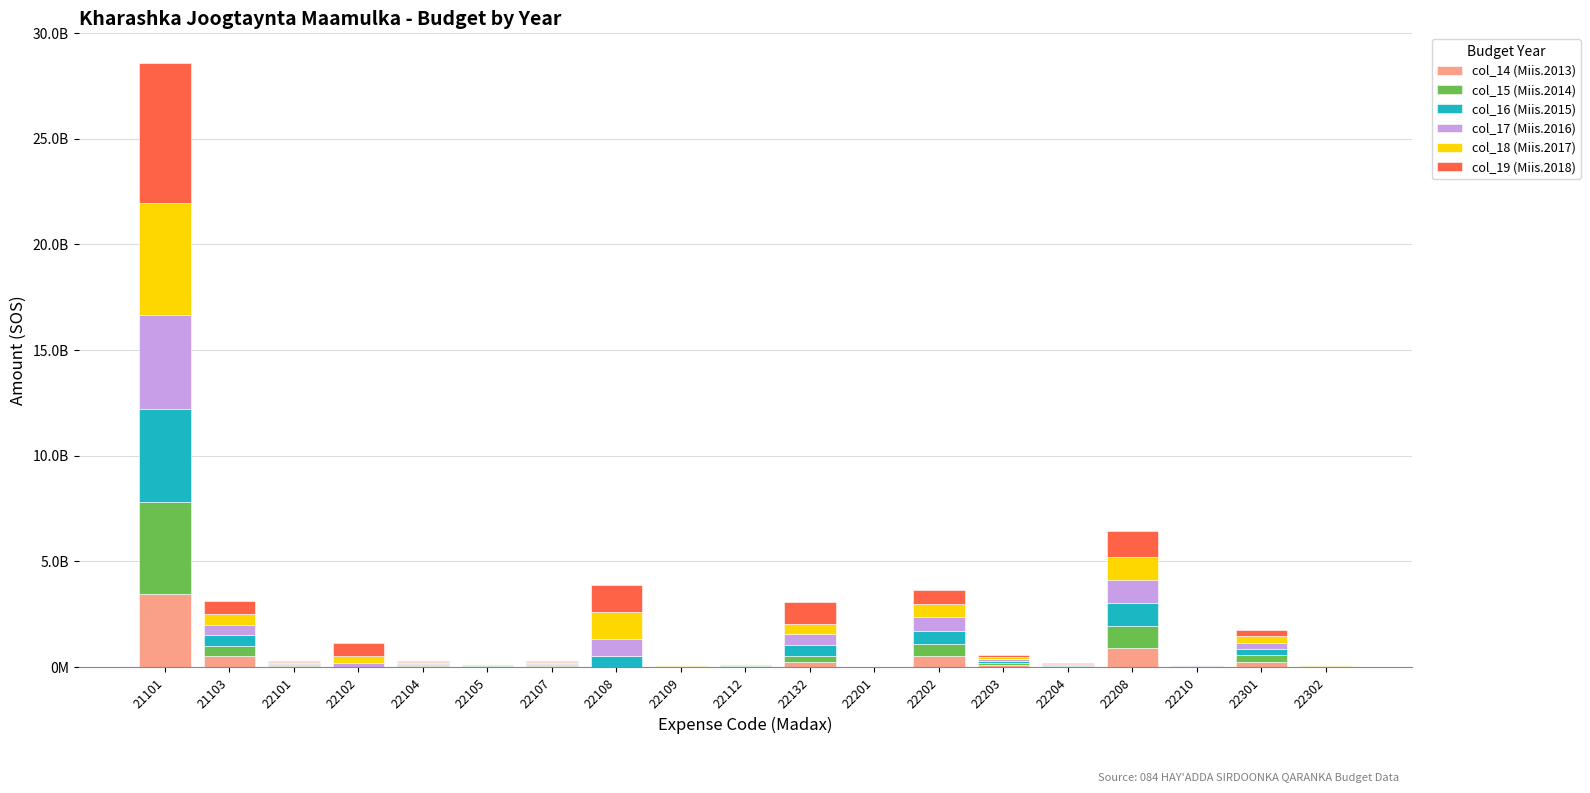

What is the sum of all col_18 (Miis.2017) values?

10385616228